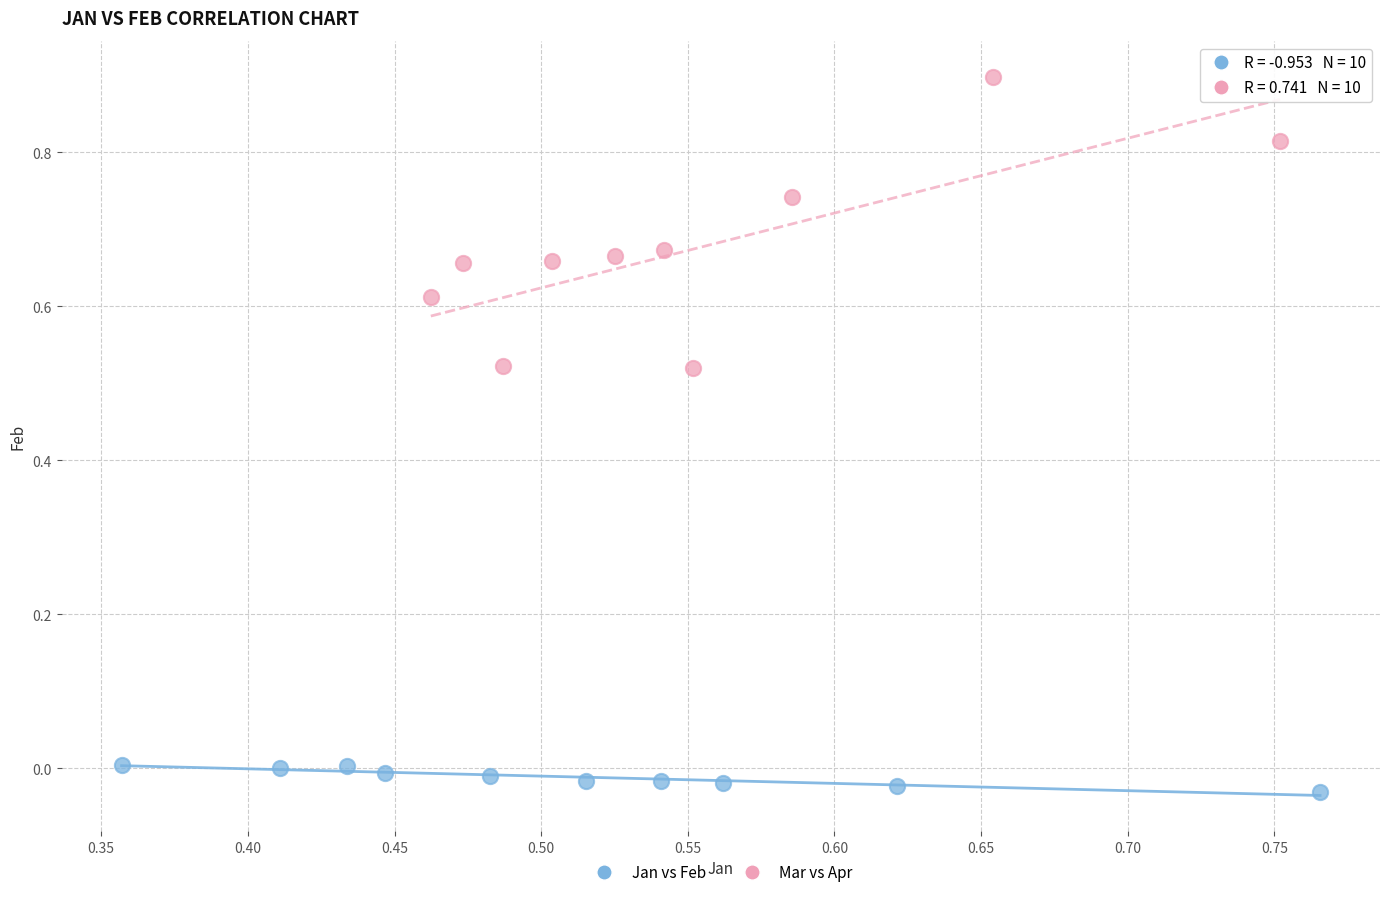

Which series contains the lowest Y value?

Jan vs Feb